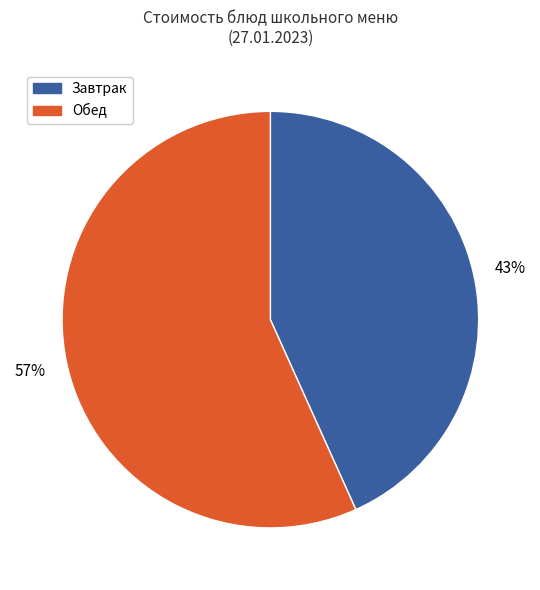

To the nearest percent, what is the average slice percentage?

50%